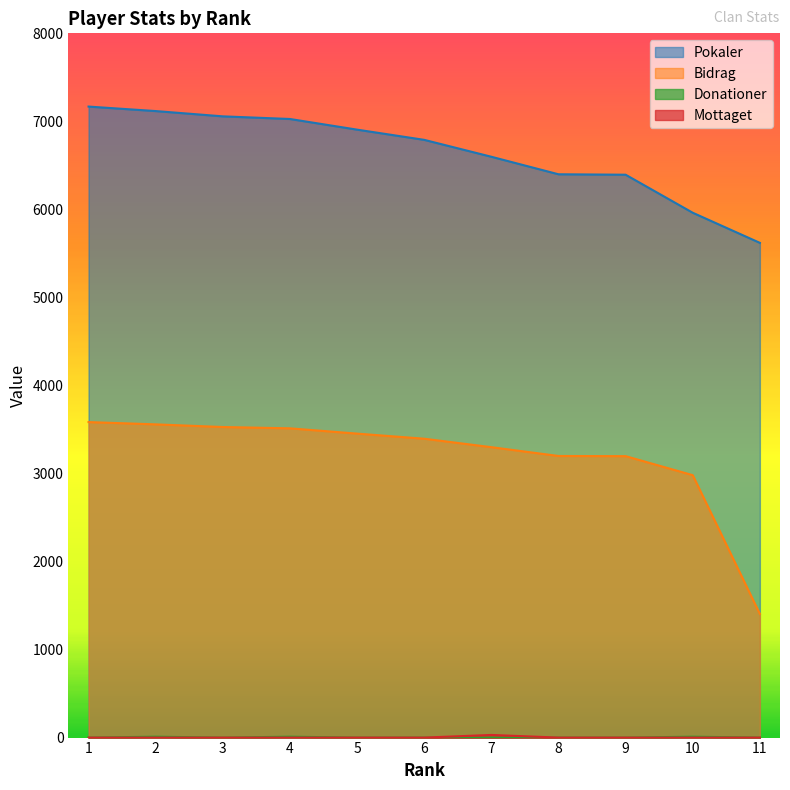

Reading right to left, list all the values displayed in this chart.

Pokaler: 5620	5962	6394	6399	6598	6790	6906	7027	7057	7117	7168
Bidrag: 1405	2981	3197	3199	3299	3395	3453	3513	3528	3558	3584
Donationer: 0	10	0	0	0	0	0	10	0	10	0
Mottaget: 0	0	0	0	30	0	0	0	0	0	0